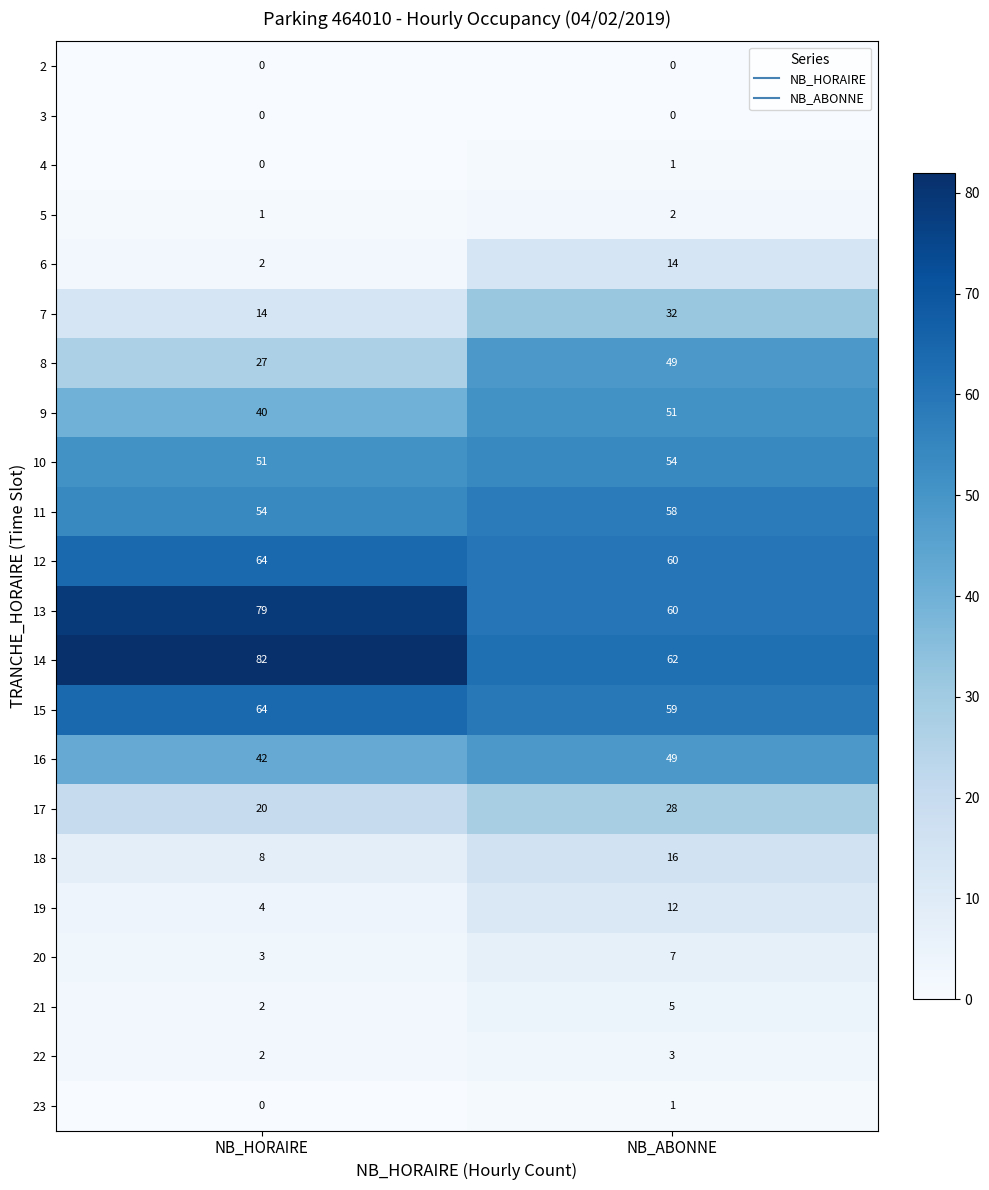

What is the sum of all 15 values?

123